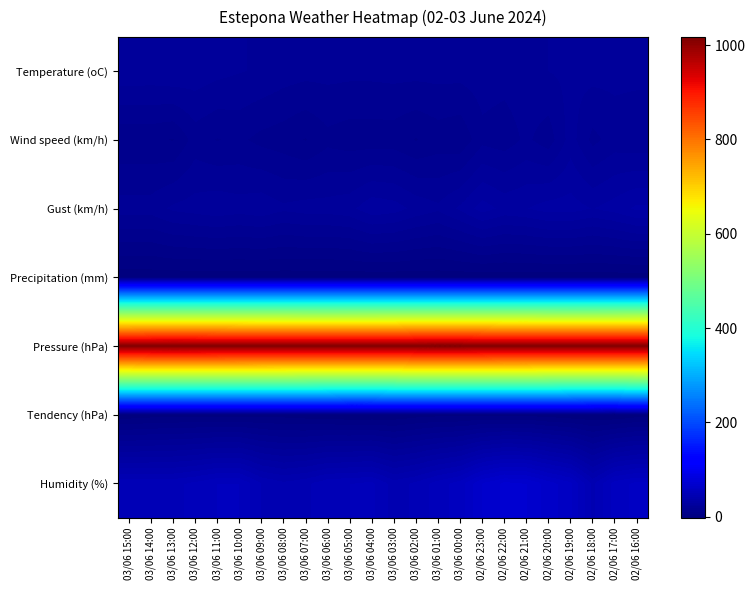

Reading left to right, transcribe all the data shown in this chart.

Temperature (oC): 03/06 15:00=25.3	03/06 14:00=25.1	03/06 13:00=25.7	03/06 12:00=24.7	03/06 11:00=23.4	03/06 10:00=22.4	03/06 09:00=21.7	03/06 08:00=20.2	03/06 07:00=19.6	03/06 06:00=19.5	03/06 05:00=19.3	03/06 04:00=19.3	03/06 03:00=19.6	03/06 02:00=19.6	03/06 01:00=19.7	03/06 00:00=19.7	02/06 23:00=20.3	02/06 22:00=19.8	02/06 21:00=20.5	02/06 20:00=22.2	02/06 19:00=23.1	02/06 18:00=23.7	02/06 17:00=23.4	02/06 16:00=23.4
Wind speed (km/h): 03/06 15:00=11.0	03/06 14:00=11.0	03/06 13:00=10.0	03/06 12:00=16.0	03/06 11:00=14.0	03/06 10:00=15.0	03/06 09:00=13.0	03/06 08:00=12.0	03/06 07:00=10.0	03/06 06:00=13.0	03/06 05:00=12.0	03/06 04:00=12.0	03/06 03:00=12.0	03/06 02:00=10.0	03/06 01:00=12.0	03/06 00:00=11.0	02/06 23:00=17.0	02/06 22:00=16.0	02/06 21:00=19.0	02/06 20:00=16.0	02/06 19:00=24.0	02/06 18:00=17.0	02/06 17:00=20.0	02/06 16:00=19.0
Gust (km/h): 03/06 15:00=20.0	03/06 14:00=20.0	03/06 13:00=23.0	03/06 12:00=24.0	03/06 11:00=25.0	03/06 10:00=24.0	03/06 09:00=25.0	03/06 08:00=23.0	03/06 07:00=24.0	03/06 06:00=24.0	03/06 05:00=25.0	03/06 04:00=29.0	03/06 03:00=28.0	03/06 02:00=25.0	03/06 01:00=23.0	03/06 00:00=27.0	02/06 23:00=32.0	02/06 22:00=29.0	02/06 21:00=30.0	02/06 20:00=32.0	02/06 19:00=32.0	02/06 18:00=30.0	02/06 17:00=32.0	02/06 16:00=35.0
Precipitation (mm): 03/06 15:00=0.0	03/06 14:00=0.0	03/06 13:00=0.0	03/06 12:00=0.0	03/06 11:00=0.0	03/06 10:00=0.0	03/06 09:00=0.0	03/06 08:00=0.0	03/06 07:00=0.0	03/06 06:00=0.0	03/06 05:00=0.0	03/06 04:00=0.0	03/06 03:00=0.0	03/06 02:00=0.0	03/06 01:00=0.0	03/06 00:00=0.0	02/06 23:00=0.0	02/06 22:00=0.0	02/06 21:00=0.0	02/06 20:00=0.0	02/06 19:00=0.0	02/06 18:00=0.0	02/06 17:00=0.0	02/06 16:00=0.0
Pressure (hPa): 03/06 15:00=1016.1	03/06 14:00=1016.6	03/06 13:00=1016.7	03/06 12:00=1016.6	03/06 11:00=1016.4	03/06 10:00=1016.0	03/06 09:00=1015.8	03/06 08:00=1015.7	03/06 07:00=1015.2	03/06 06:00=1015.0	03/06 05:00=1015.2	03/06 04:00=1015.4	03/06 03:00=1015.8	03/06 02:00=1016.7	03/06 01:00=1016.8	03/06 00:00=1016.8	02/06 23:00=1016.4	02/06 22:00=1015.8	02/06 21:00=1015.9	02/06 20:00=1015.1	02/06 19:00=1014.7	02/06 18:00=1014.9	02/06 17:00=1015.2	02/06 16:00=1015.7
Tendency (hPa): 03/06 15:00=-0.5	03/06 14:00=0.2	03/06 13:00=0.7	03/06 12:00=0.8	03/06 11:00=0.7	03/06 10:00=0.8	03/06 09:00=0.8	03/06 08:00=0.5	03/06 07:00=-0.2	03/06 06:00=-0.8	03/06 05:00=-1.5	03/06 04:00=-1.4	03/06 03:00=-1.0	03/06 02:00=0.3	03/06 01:00=1.0	03/06 00:00=0.9	02/06 23:00=1.3	02/06 22:00=1.1	02/06 21:00=1.0	02/06 20:00=-0.1	02/06 19:00=-1.0	02/06 18:00=-1.5	02/06 17:00=-1.7	02/06 16:00=0.0
Humidity (%): 03/06 15:00=49.0	03/06 14:00=49.0	03/06 13:00=49.0	03/06 12:00=51.0	03/06 11:00=54.0	03/06 10:00=54.0	03/06 09:00=46.0	03/06 08:00=43.0	03/06 07:00=45.0	03/06 06:00=49.0	03/06 05:00=50.0	03/06 04:00=51.0	03/06 03:00=44.0	03/06 02:00=47.0	03/06 01:00=52.0	03/06 00:00=56.0	02/06 23:00=66.0	02/06 22:00=71.0	02/06 21:00=70.0	02/06 20:00=64.0	02/06 19:00=59.0	02/06 18:00=45.0	02/06 17:00=56.0	02/06 16:00=59.0